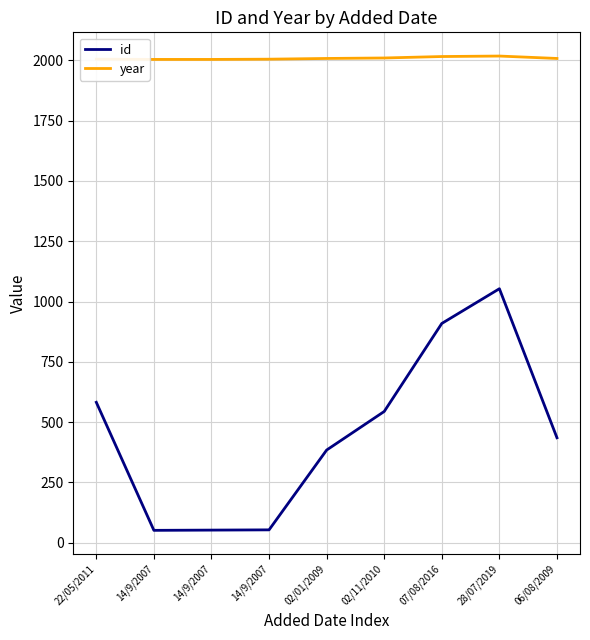

List the labels in order of year value, largest first.

28/07/2019, 07/08/2016, 02/11/2010, 02/01/2009, 06/08/2009, 22/05/2011, 14/9/2007, 14/9/2007, 14/9/2007